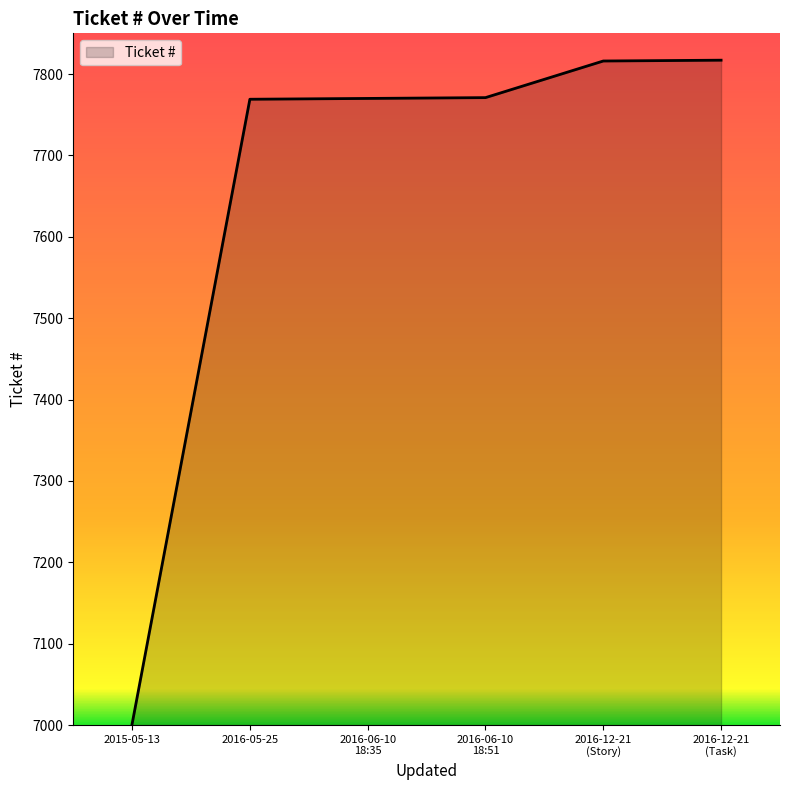

What is the average value?

7657